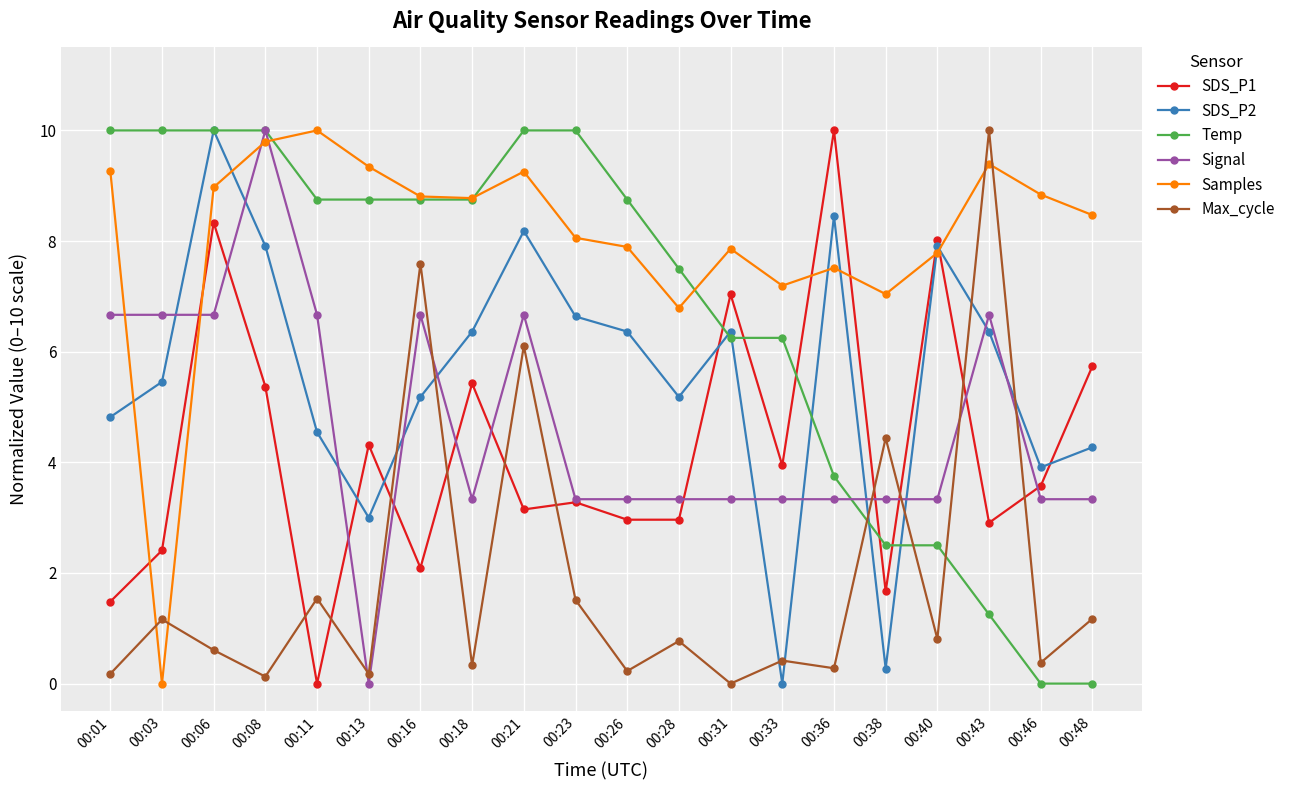

Which category has the lowest value in the SDS_P2 series?

00:33